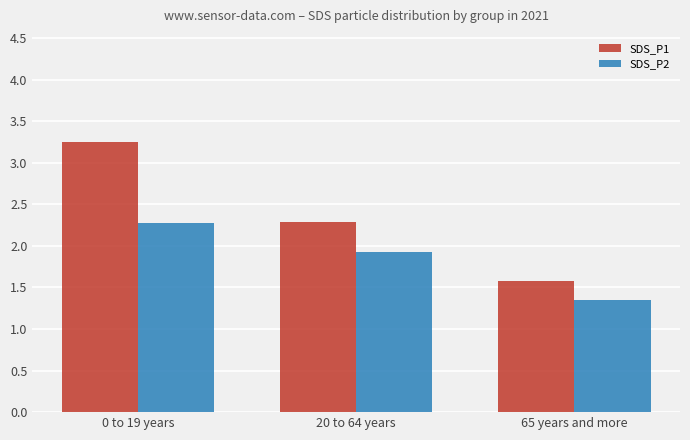

Are the bars grouped side by side (vs. stacked)?

Yes